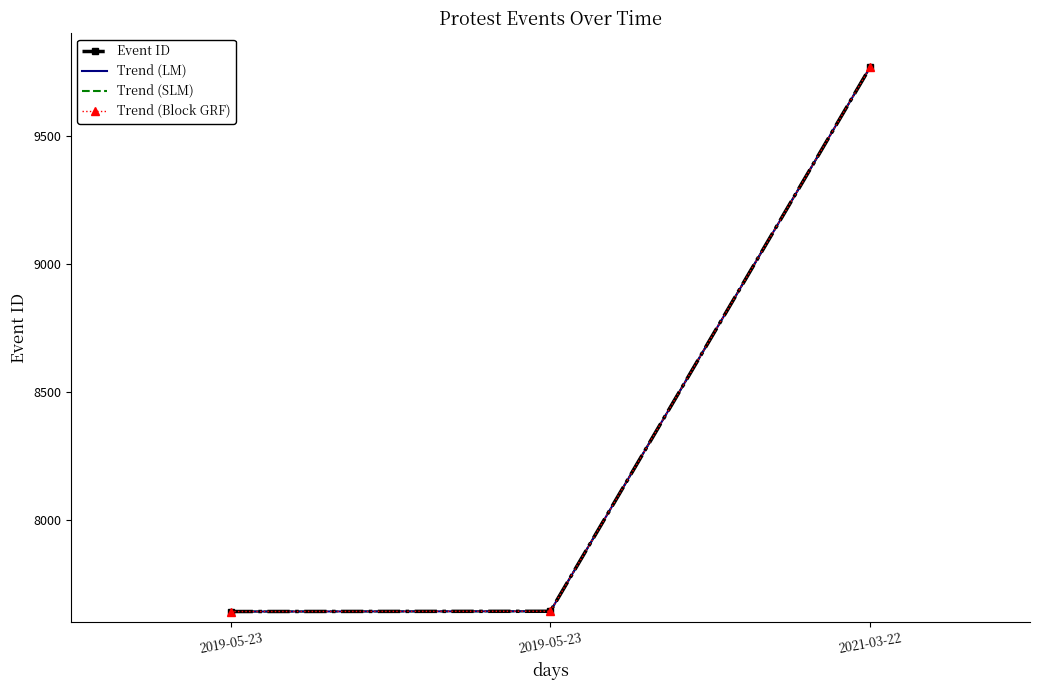

What is the sum of the Trend (SLM) values at 2019-05-23 and 2021-03-22?

17410